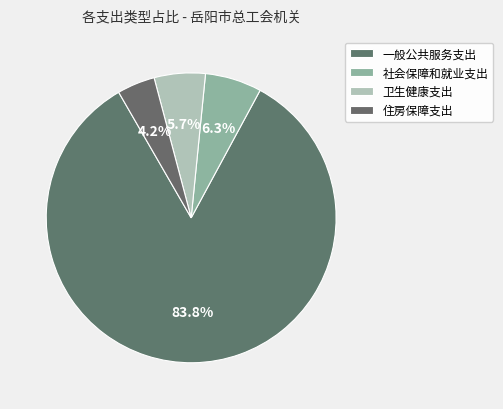

To the nearest percent, what is the difference between the largest and smallest slice percentages?

80%